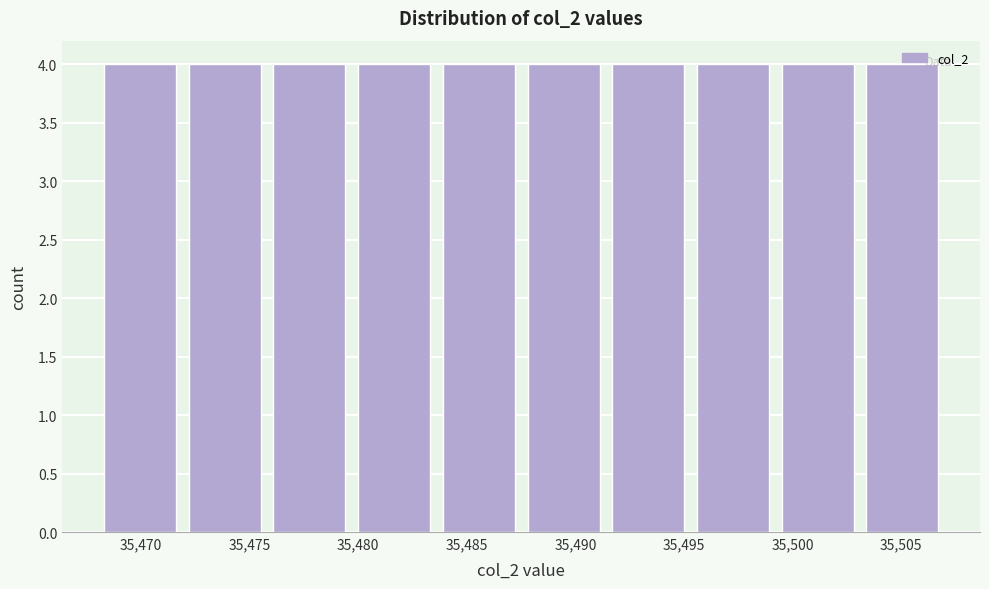

How tall is the bar that spans 35495.3 to 35499.2 on the x-axis? Neither the bar edges nor the heights are printed on the chart, so give them approximately, as read against the axes.

4